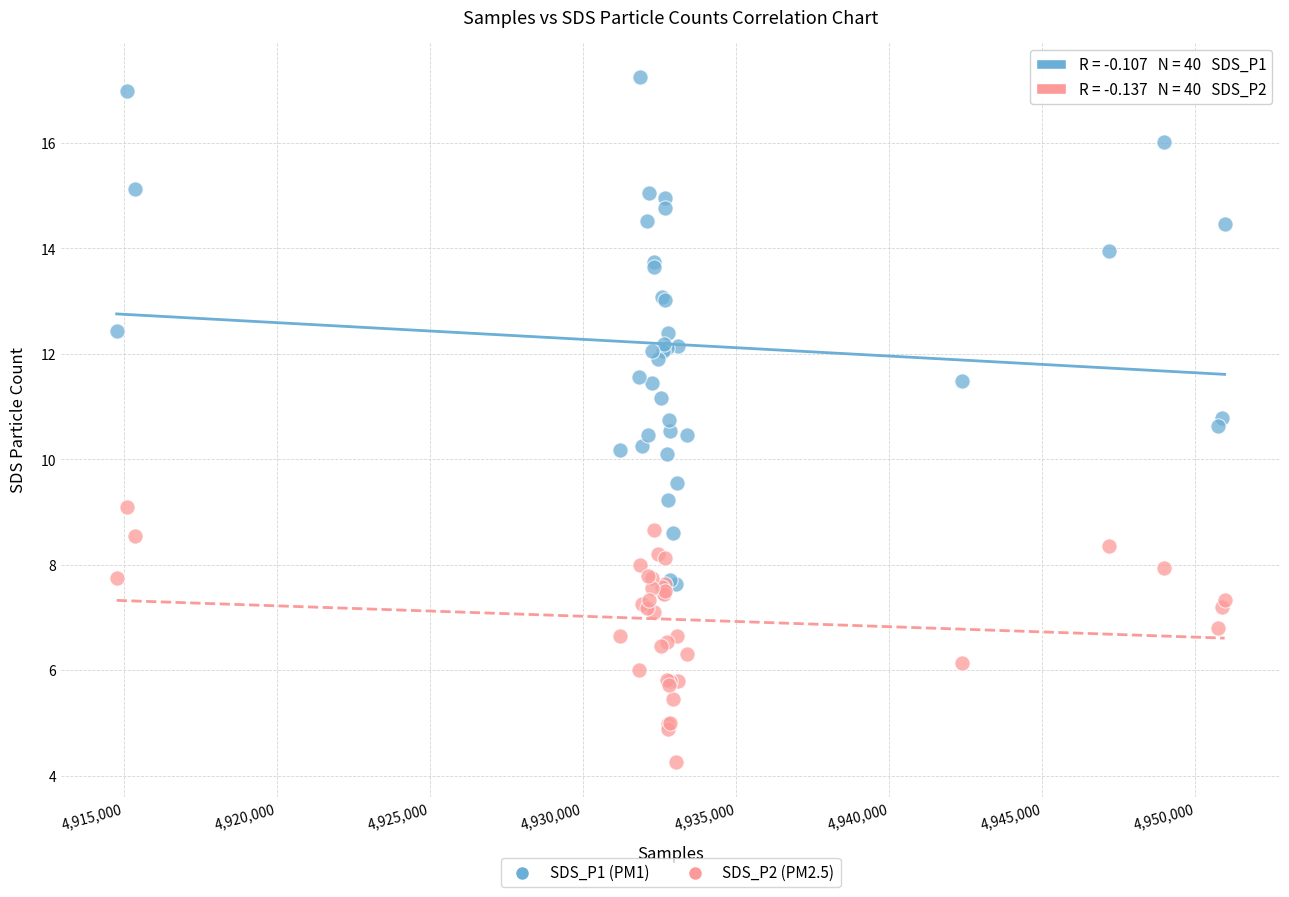

Which series reaches the minimum Y coordinate?

SDS_P2 (PM2.5)